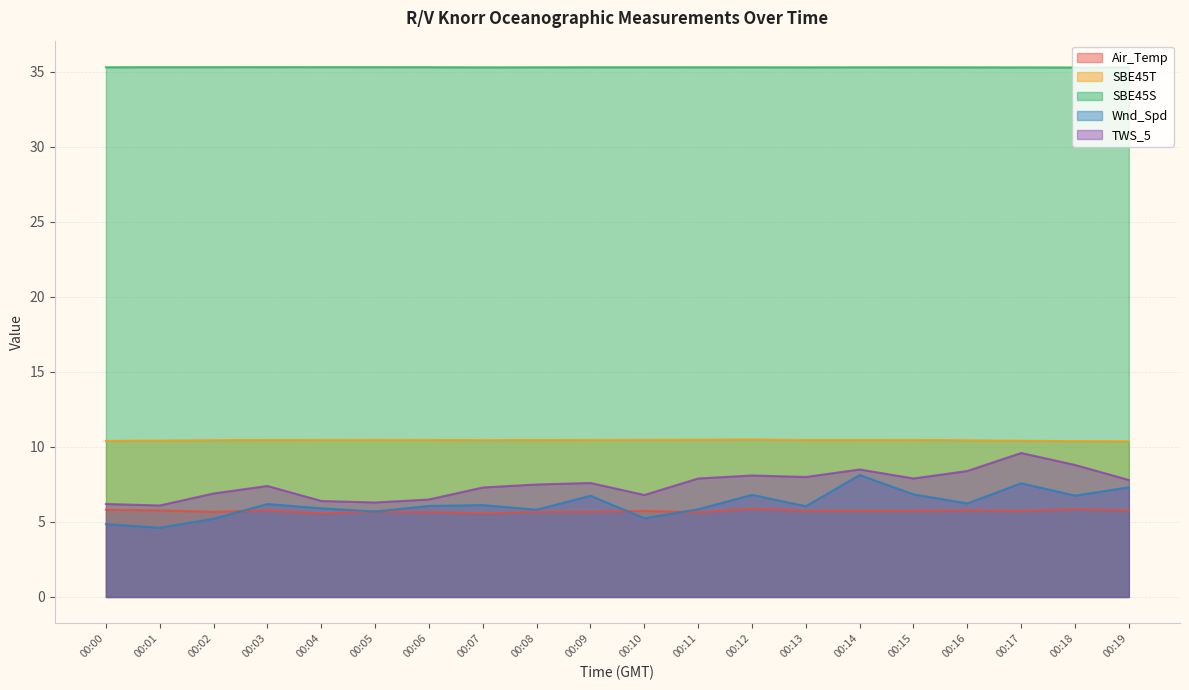

What is the difference between the maximum and minimum values in the Wnd_Spd series?

3.5